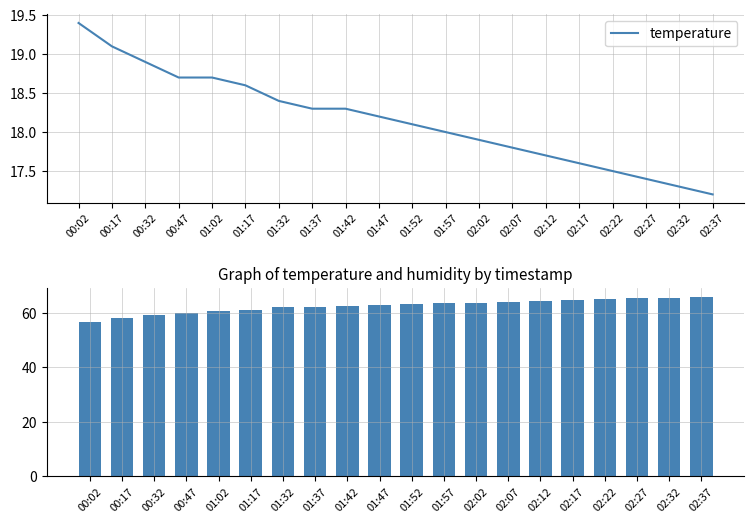

Reading left to right, extract all data points from this chart.

temperature: 00:02=19.4	00:17=19.1	00:32=18.9	00:47=18.7	01:02=18.7	01:17=18.6	01:32=18.4	01:37=18.3	01:42=18.3	01:47=18.2	01:52=18.1	01:57=18.0	02:02=17.9	02:07=17.8	02:12=17.7	02:17=17.6	02:22=17.5	02:27=17.4	02:32=17.3	02:37=17.2
humidity: 00:02=56.8	00:17=58.1	00:32=59.3	00:47=60.1	01:02=60.8	01:17=61.1	01:32=62.3	01:37=62.1	01:42=62.6	01:47=62.9	01:52=63.2	01:57=63.5	02:02=63.8	02:07=64.1	02:12=64.4	02:17=64.7	02:22=65.0	02:27=65.3	02:32=65.6	02:37=65.9